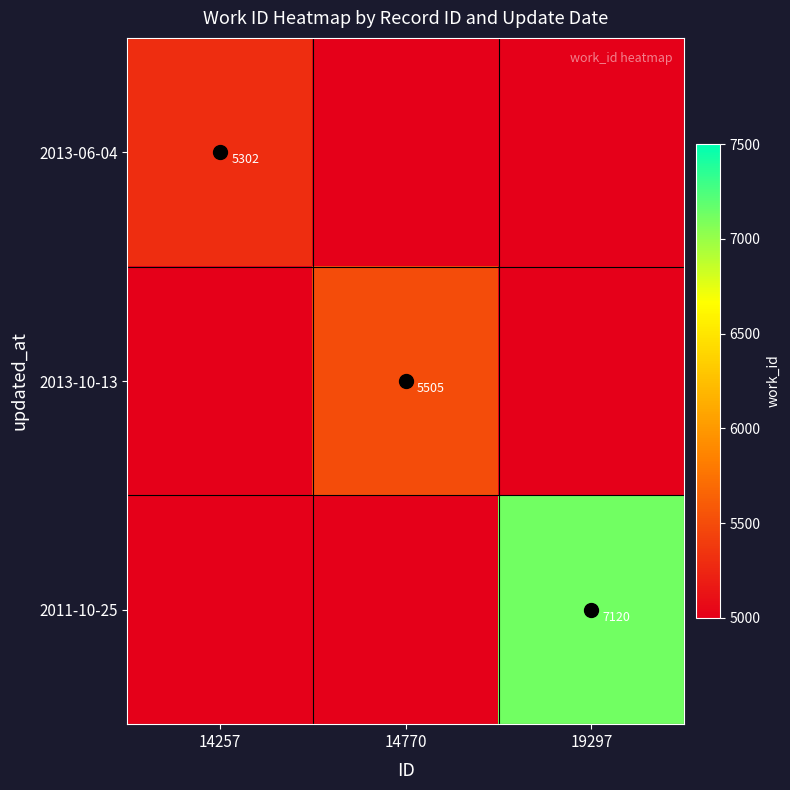

Which series has the largest total across all categories?

2011-10-25